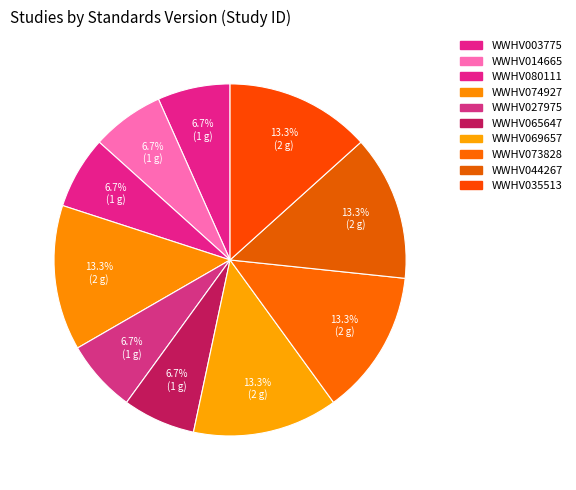

Which category has the biggest portion of the pie?

WWHV074927